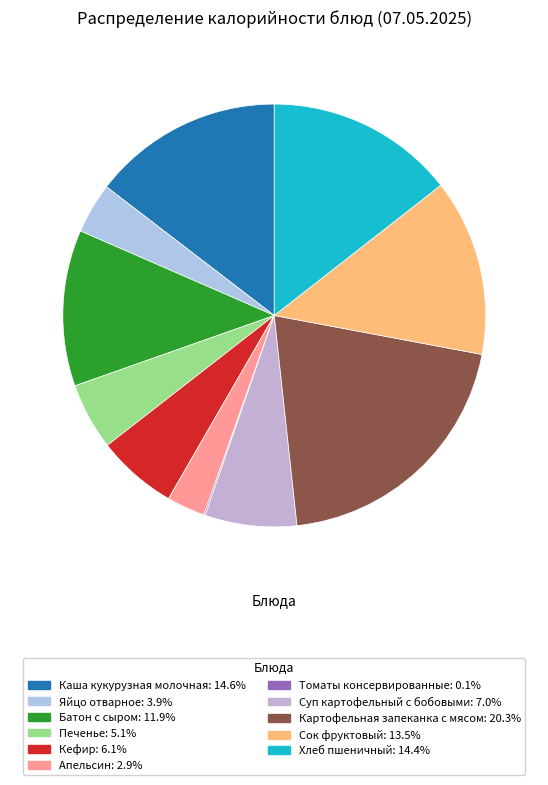

True or false: Картофельная запеканка с мясом accounts for 29% of the total.

False